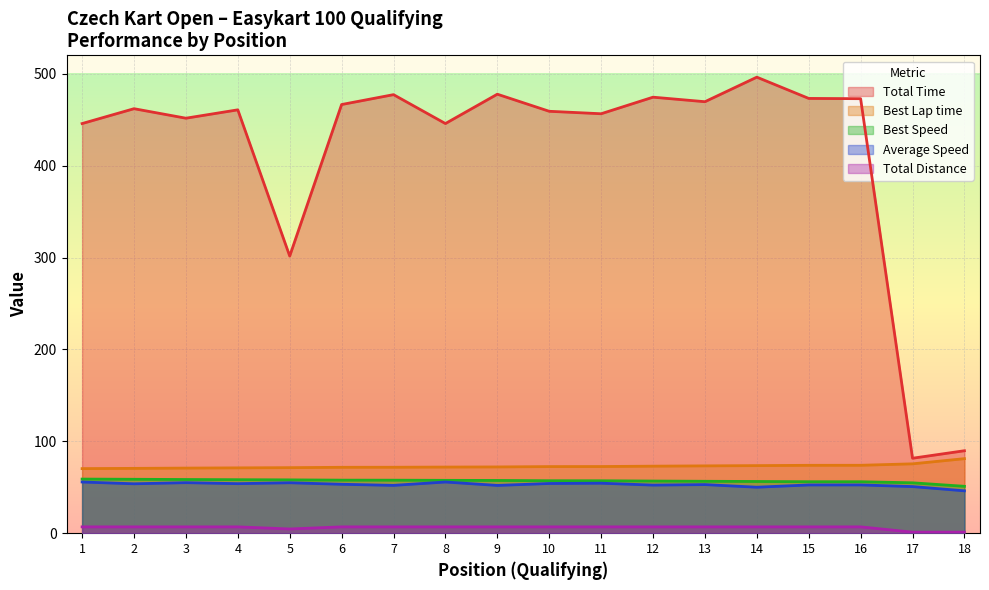

Where is Total Distance nearest to the value 4?

5